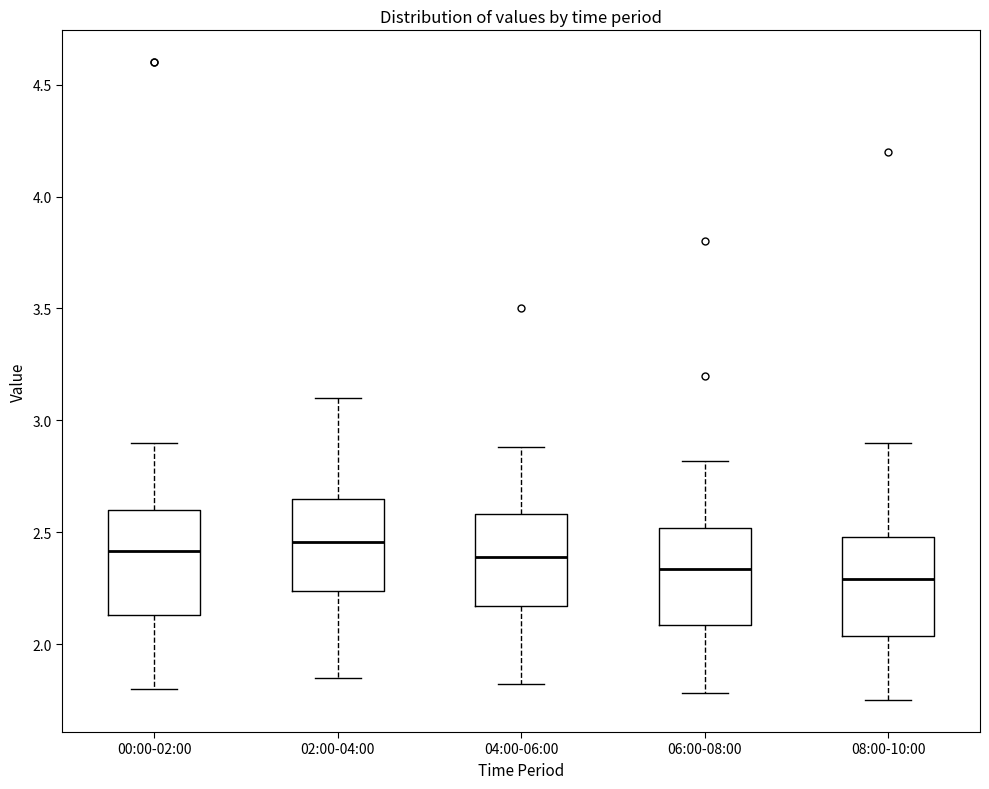

Reading left to right, read every box against the y-axis: the position of its median line, the range the box covers, and the ends of its whiskers. The values are not printed on the chart, so give them approximately, as read against the axis.

00:00-02:00: median 2.40, box 2.15 to 2.60, whiskers 1.80 to 2.90
02:00-04:00: median 2.45, box 2.25 to 2.65, whiskers 1.85 to 3.10
04:00-06:00: median 2.40, box 2.15 to 2.60, whiskers 1.80 to 2.90
06:00-08:00: median 2.35, box 2.10 to 2.50, whiskers 1.80 to 2.80
08:00-10:00: median 2.30, box 2.05 to 2.50, whiskers 1.75 to 2.90